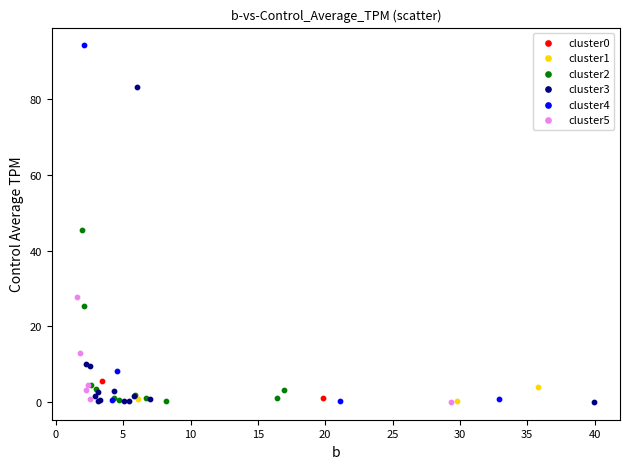

Which series has the widest spread of Y values?

cluster4